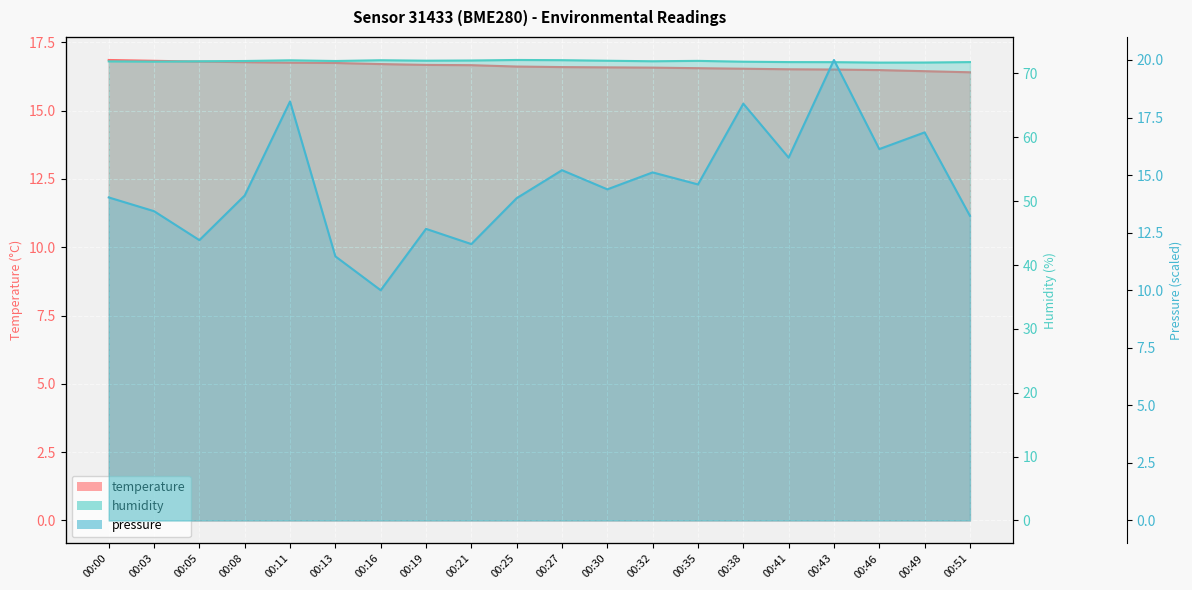

What is the approximate value of humidity at 00:03?

71.8